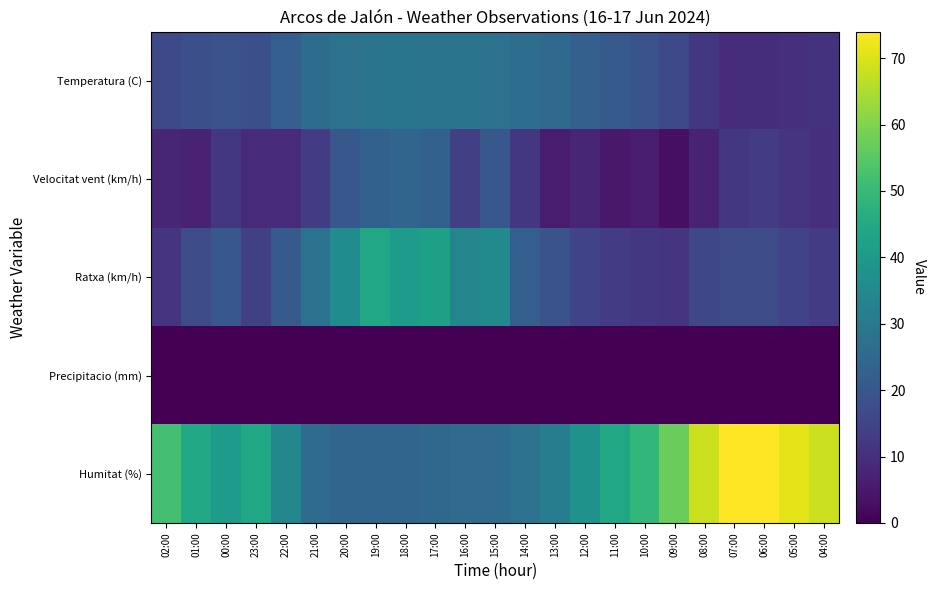

Which series changed the most between 13:00 and 07:00?

Humitat (%)